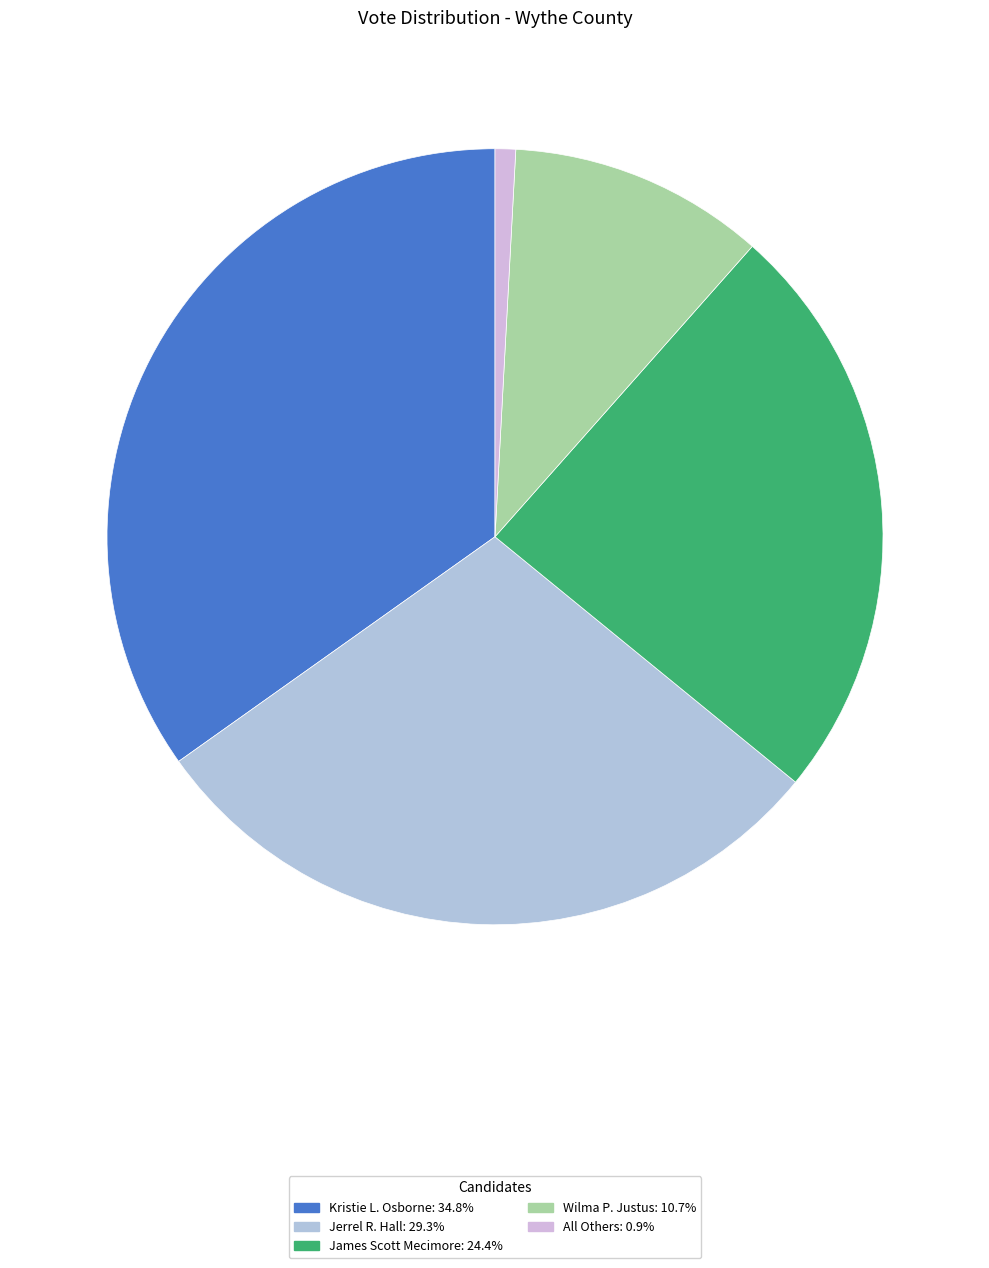

Count the number of slices in the pie.

5